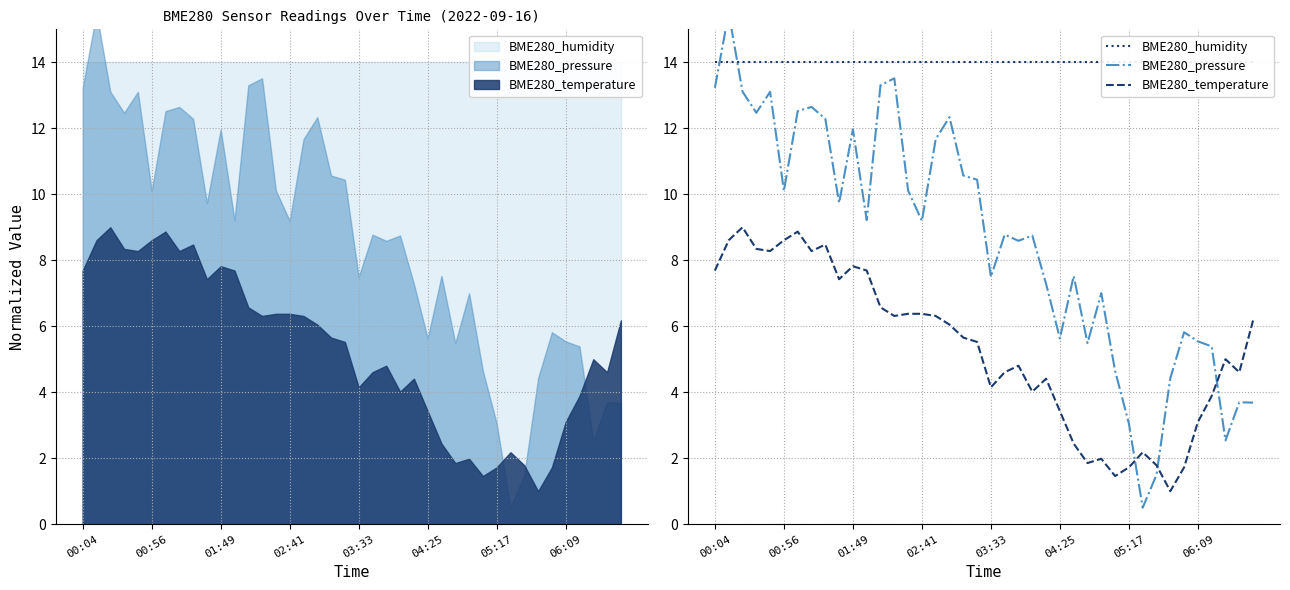

What is the sum of the BME280_pressure values at 36 and 33?

9.8